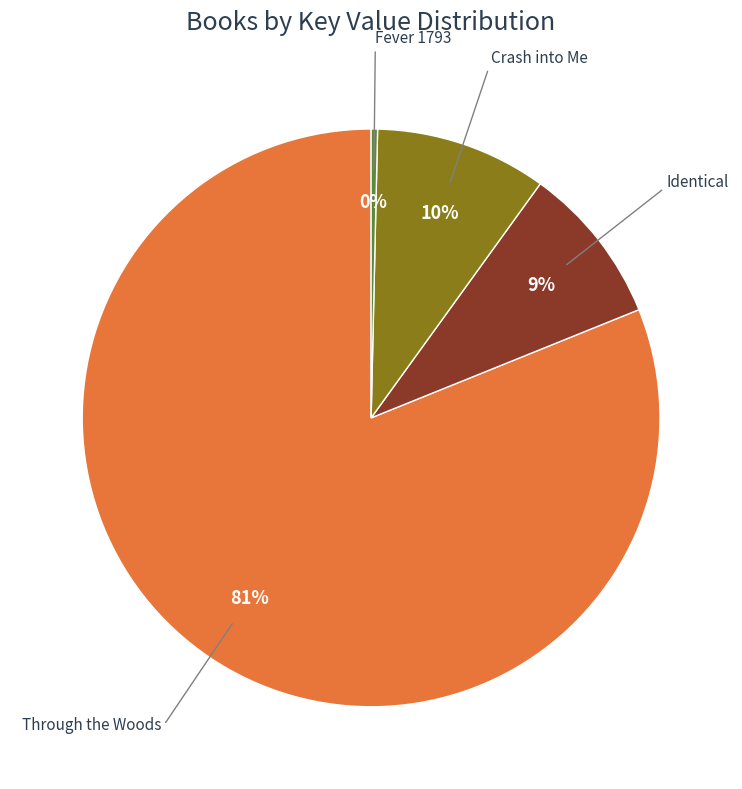

Is Crash into Me the majority of the pie?

No